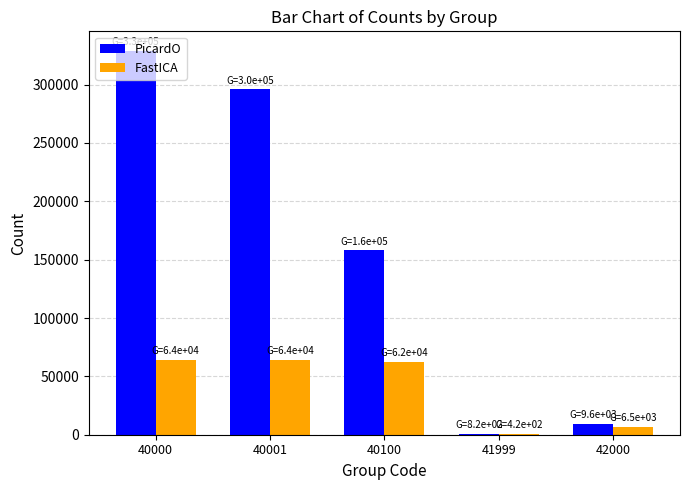

The value of FastICA at 40001 is 64079. True or false?

True